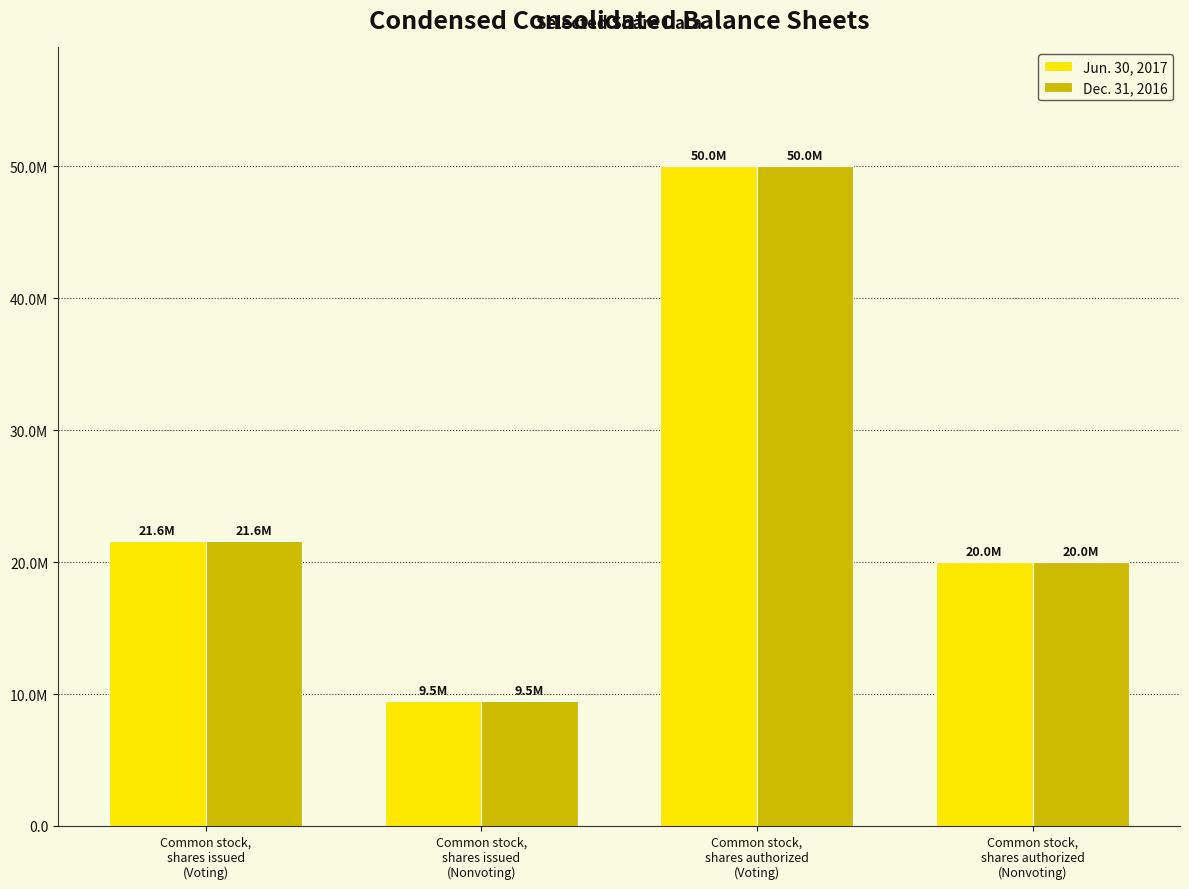

Reading left to right, what are all the values shown in this chart?

Jun. 30, 2017: Common stock,
shares issued
(Voting)=21581572	Common stock,
shares issued
(Nonvoting)=9505673	Common stock,
shares authorized
(Voting)=50000000	Common stock,
shares authorized
(Nonvoting)=20000000
Dec. 31, 2016: Common stock,
shares issued
(Voting)=21581572	Common stock,
shares issued
(Nonvoting)=9505673	Common stock,
shares authorized
(Voting)=50000000	Common stock,
shares authorized
(Nonvoting)=20000000